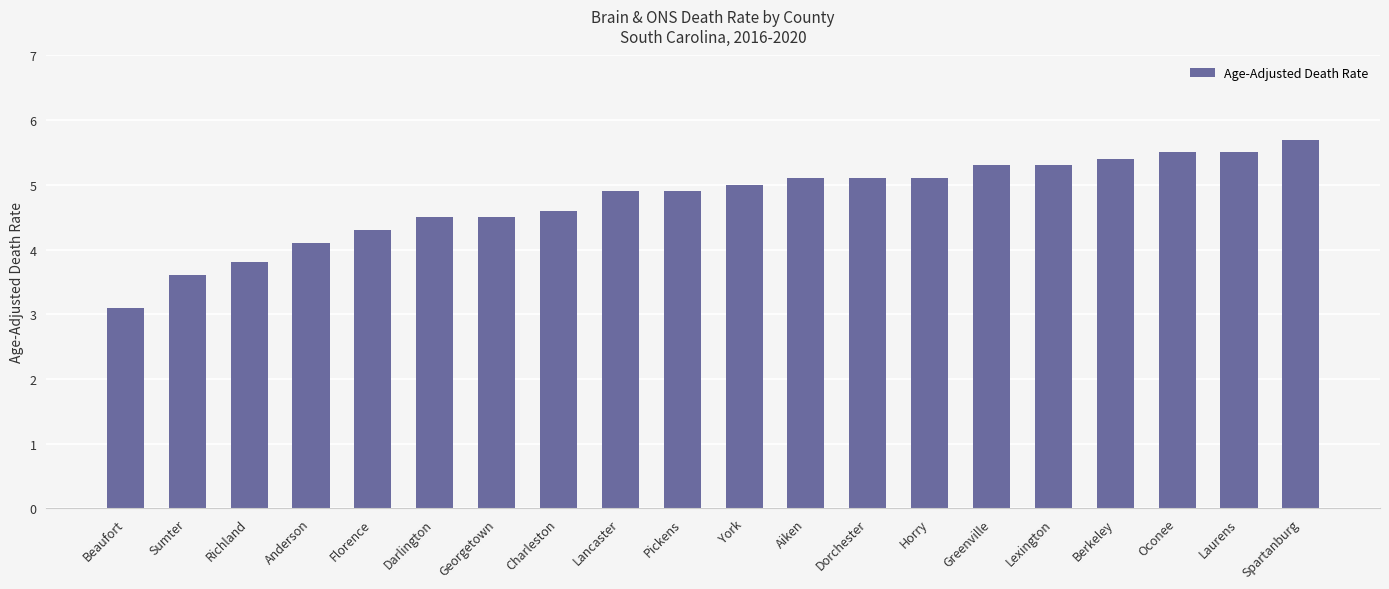

Are the bars grouped side by side (vs. stacked)?

No